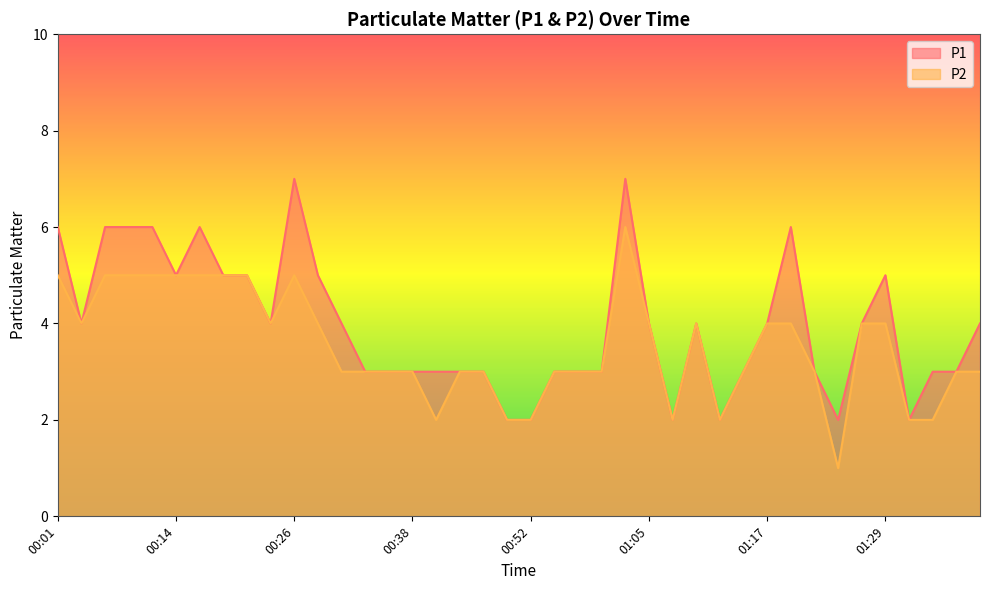

The P2 series shows 5 at 01:09. True or false?

False